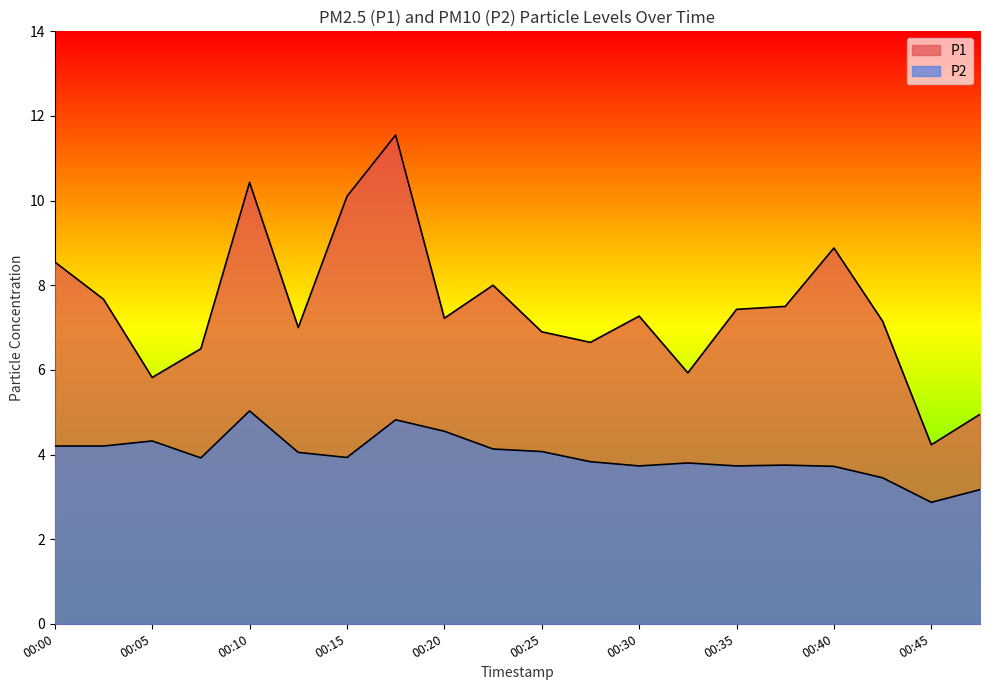

What is the lowest value of the P1 series?

4.2